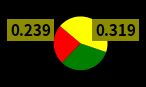

Is there any slice that represents more than half of the pie?

No